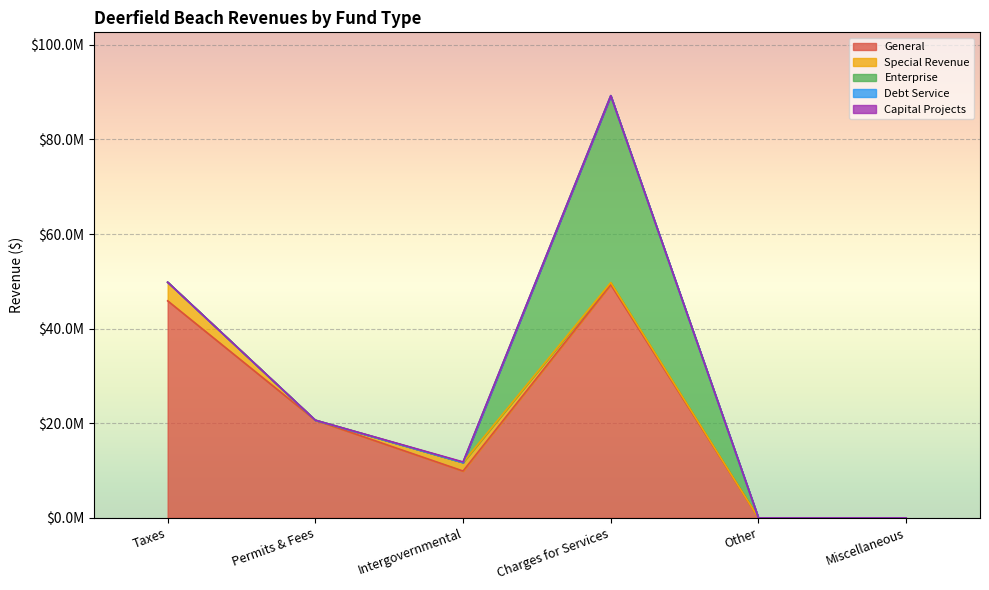

How many values in the Enterprise series exceed 0?

1